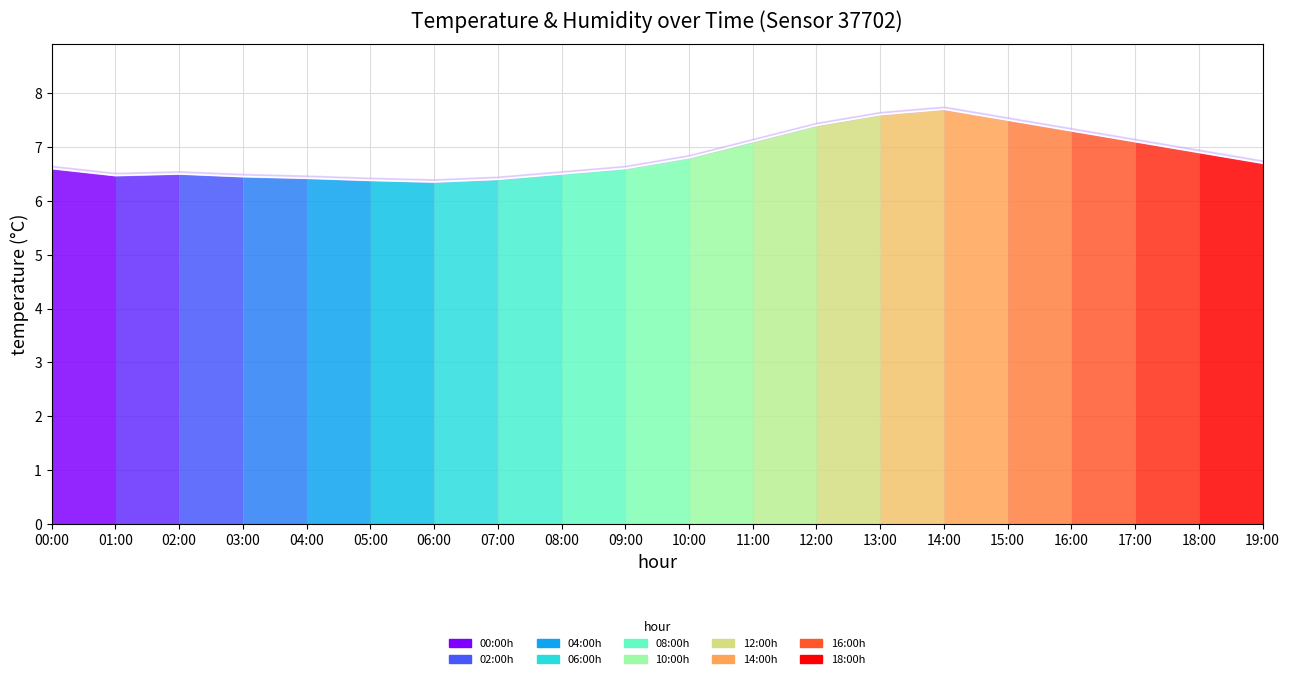

How many data points does each series have?

20